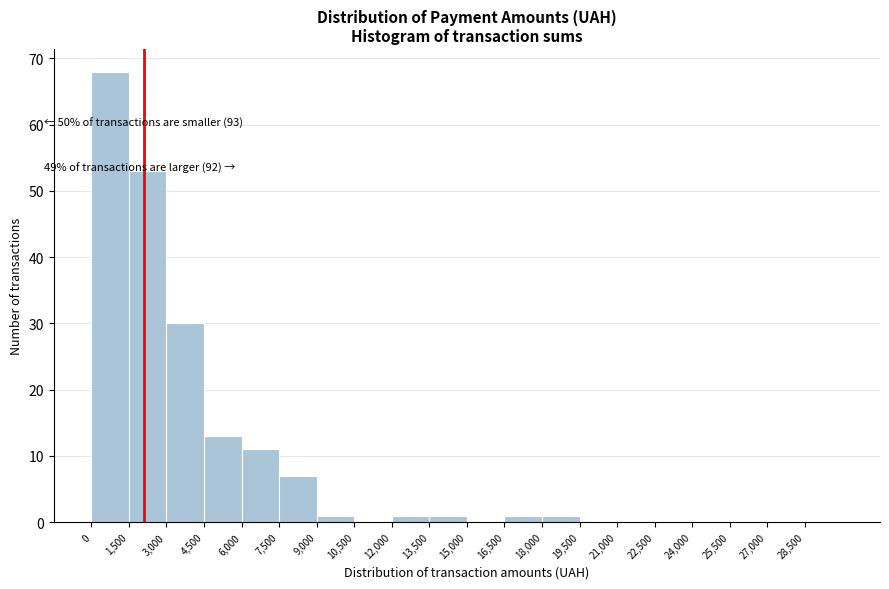

Over which range of the x-axis is the bar tallest?

0 to 1500